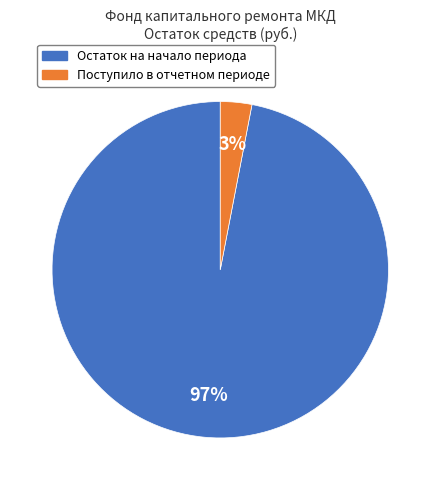

Does any single category account for the majority?

Yes